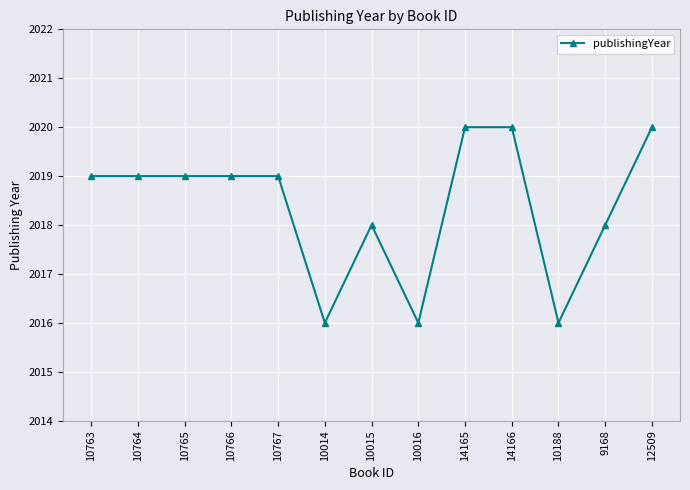

What is the change in value from 10015 to 14166?

+2